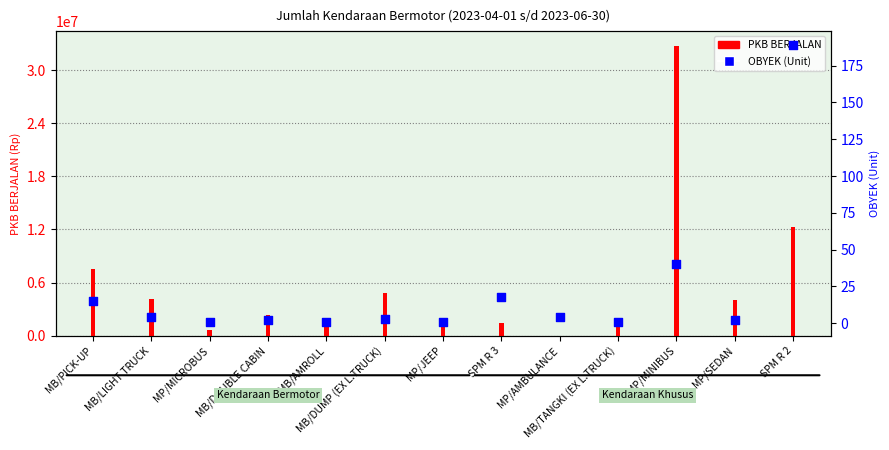

What is the change in value from MP/MICROBUS to MP/MINIBUS?

+39